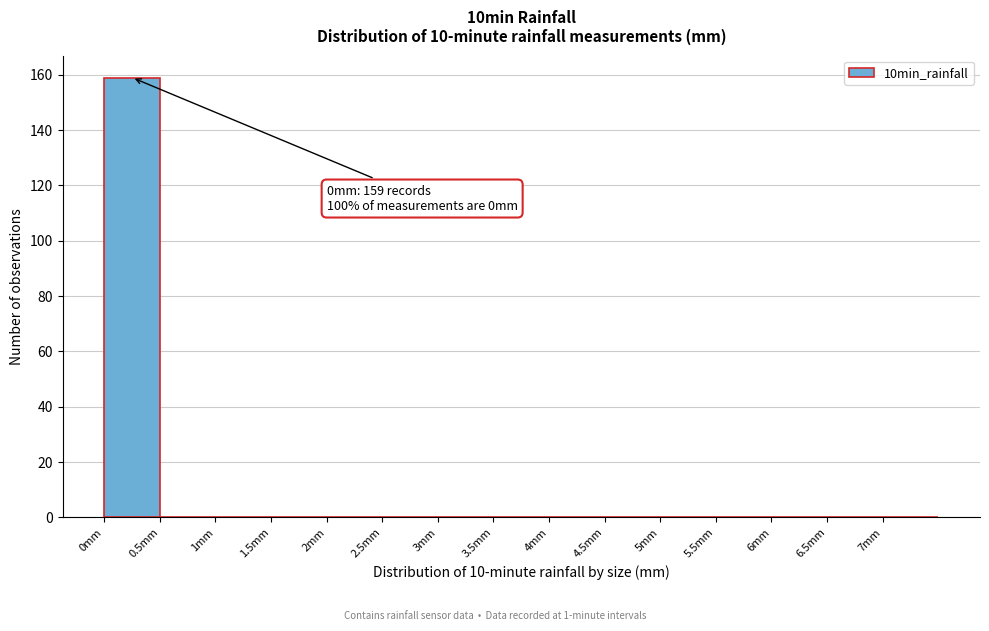

Over which range of the x-axis is the bar tallest?

0.0 to 0.5